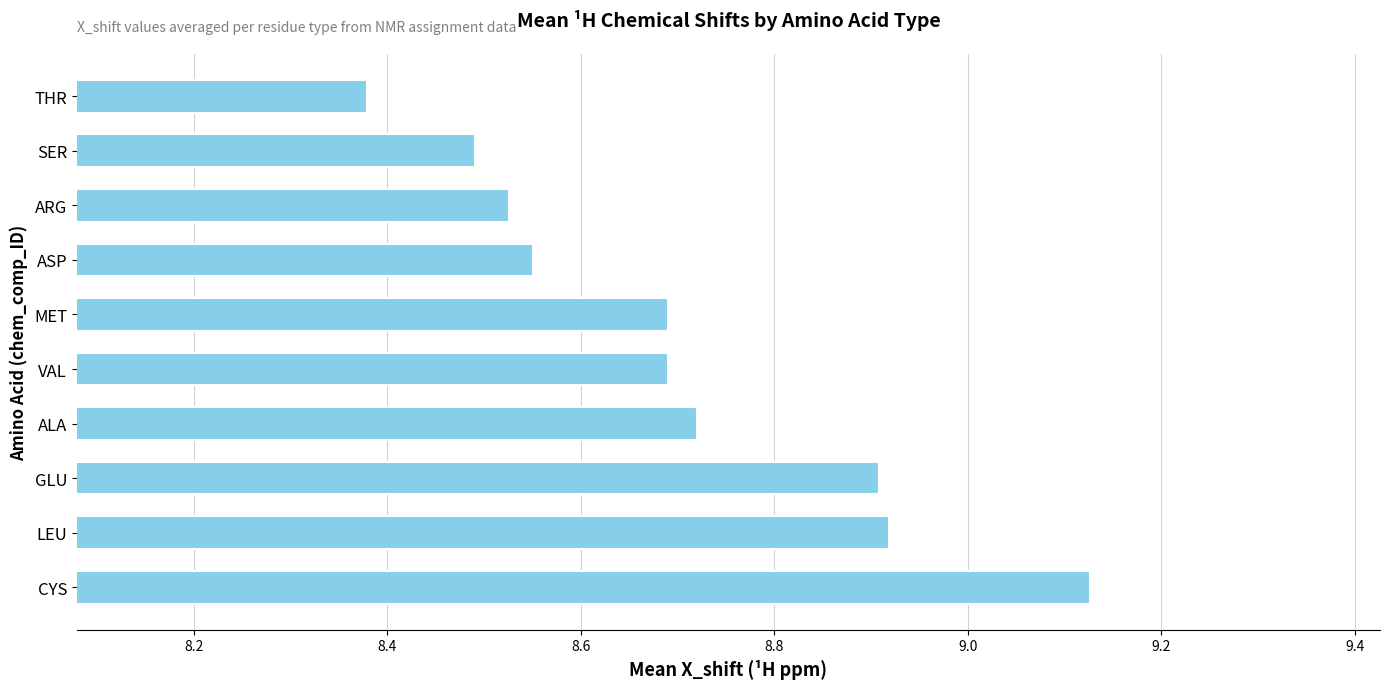

Between ALA and GLU, which is larger?

GLU